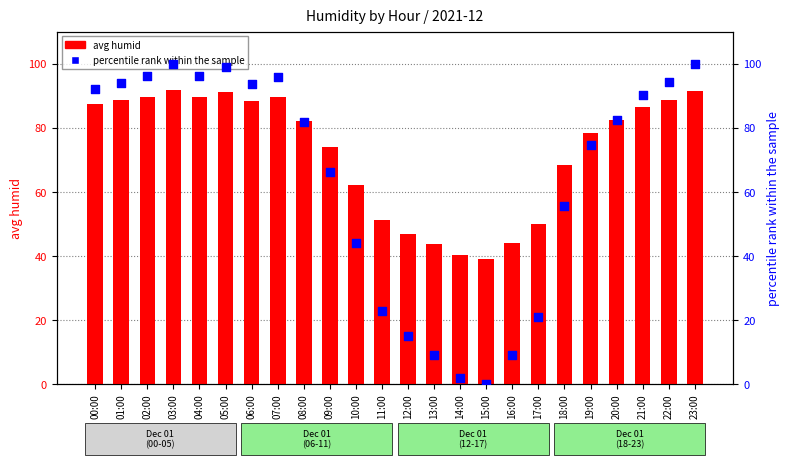

At which category is the sum across all series the highest?

03:00